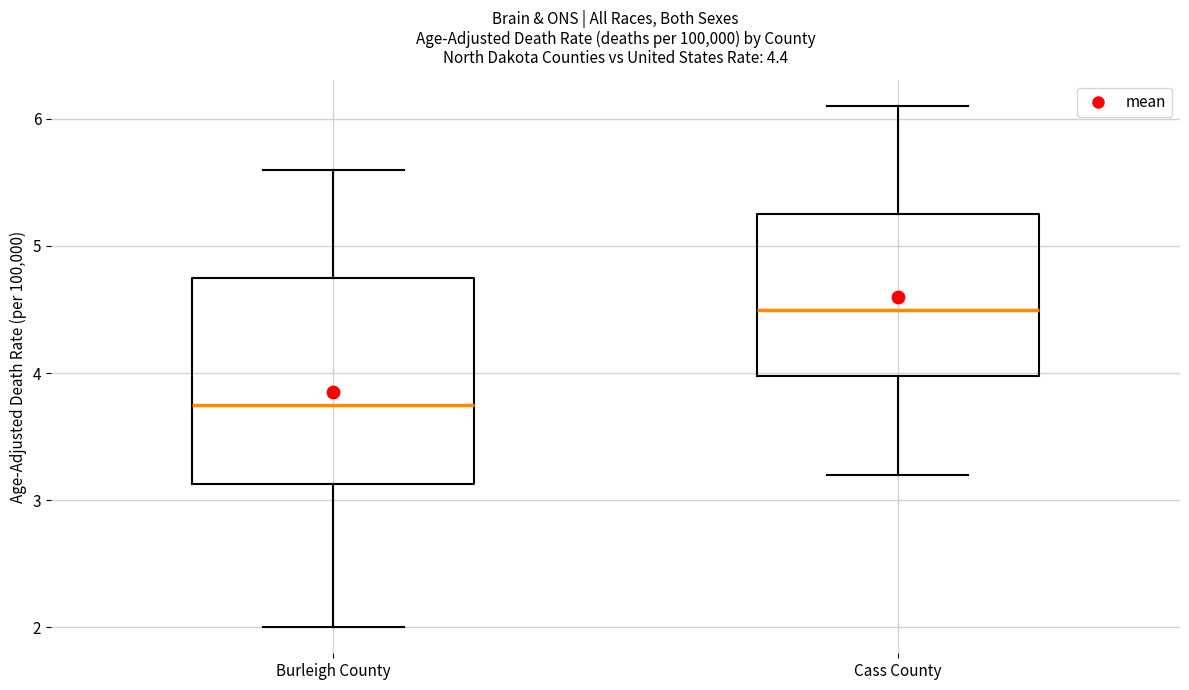

Which box's median line is the highest?

Cass County